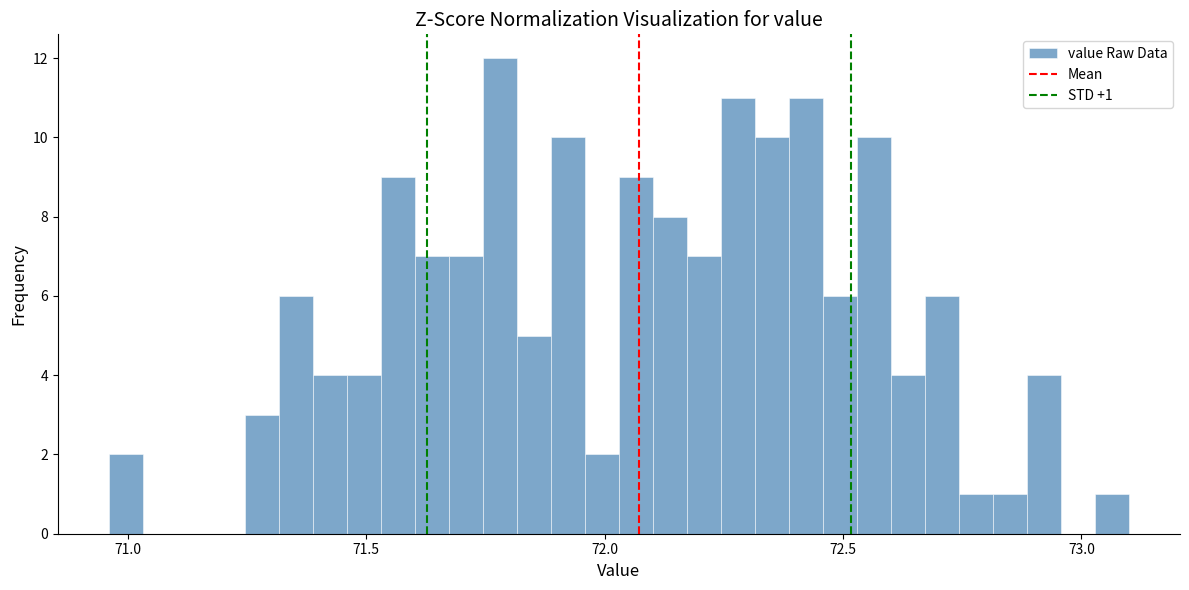

Read against the x-axis, roughly where is the centre of the tallest bar?

71.80